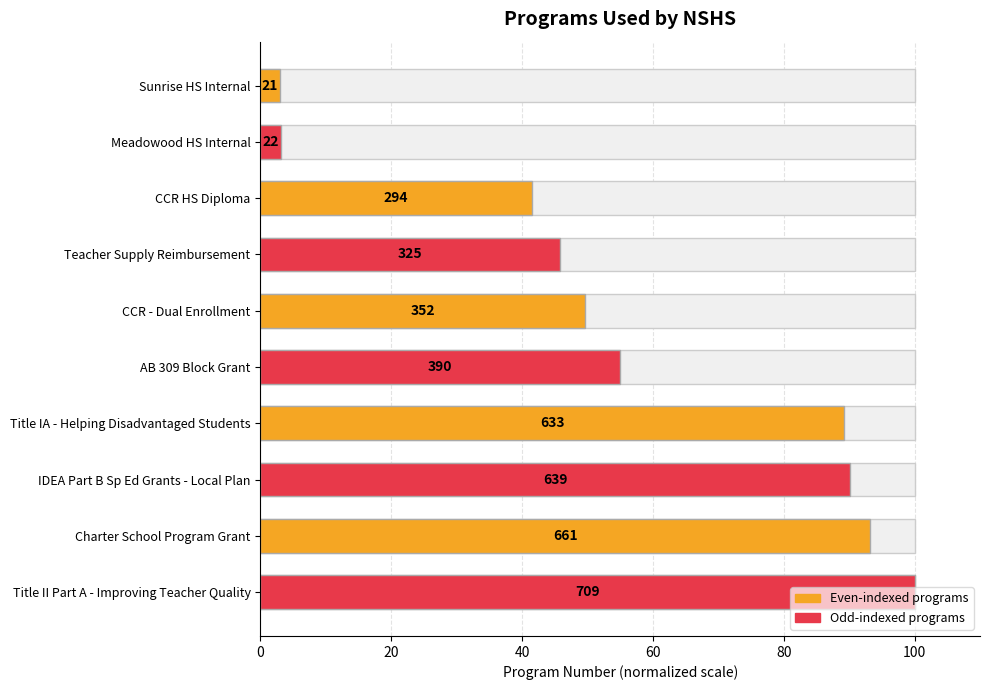

What is the ratio of the value at Teacher Supply Reimbursement to the value at Meadowood HS Internal?

14.8